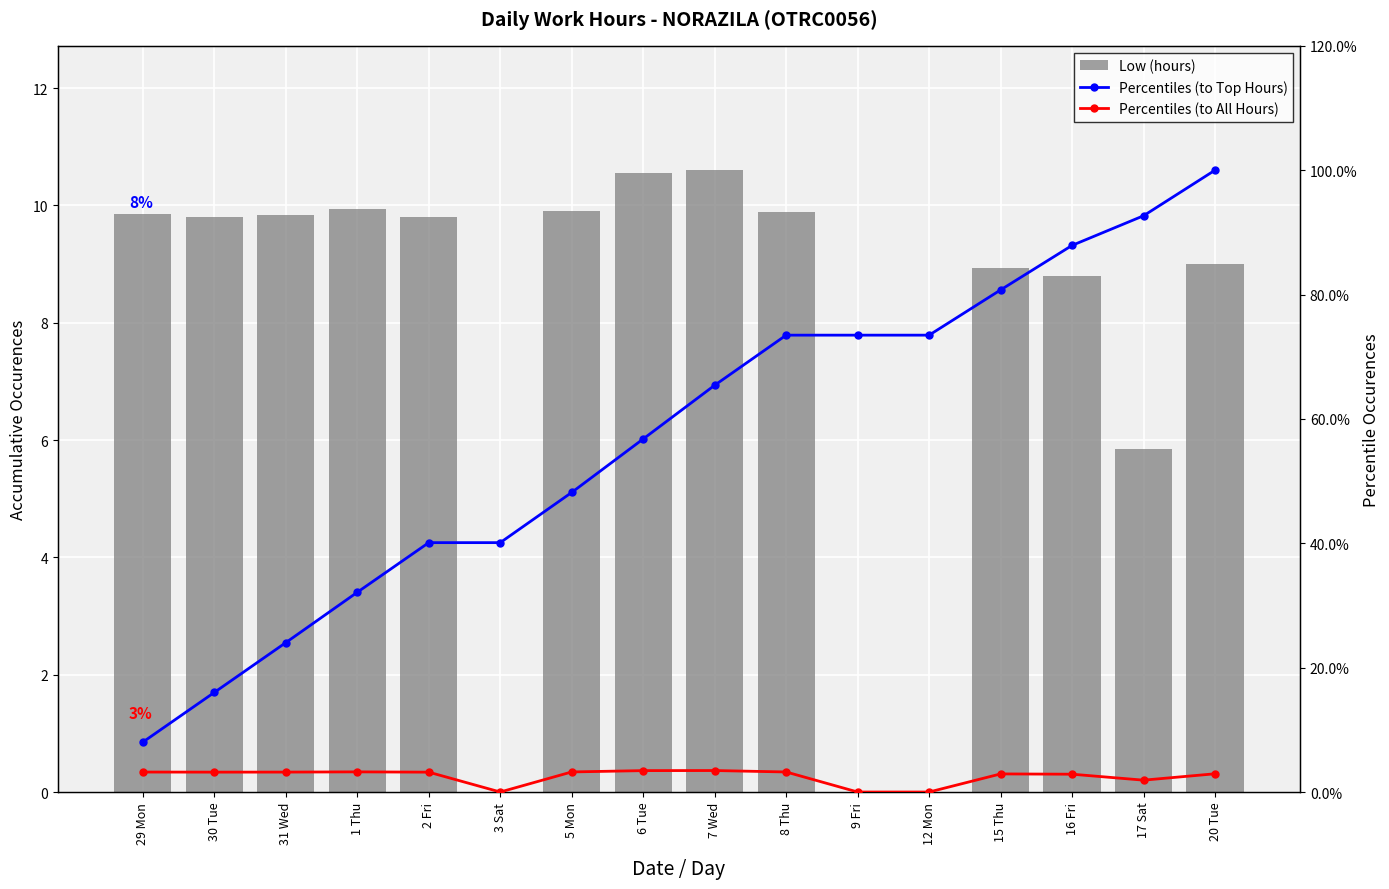

What is the difference between the Low (hours) values at 7 Wed and 30 Tue?

0.8